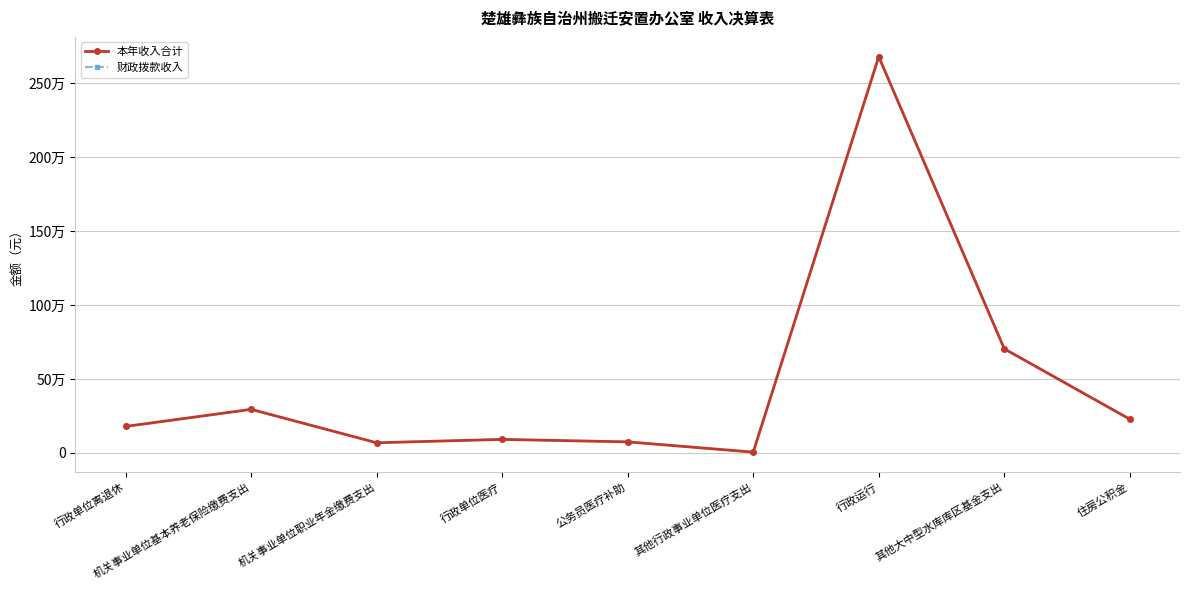

Does the chart have visible grid lines?

Yes